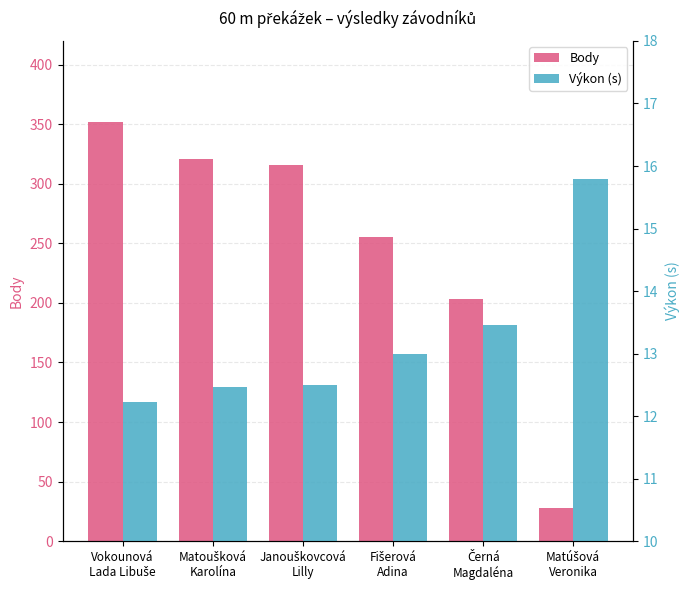

At which category is the sum across all series the highest?

Vokounová
Lada Libuše